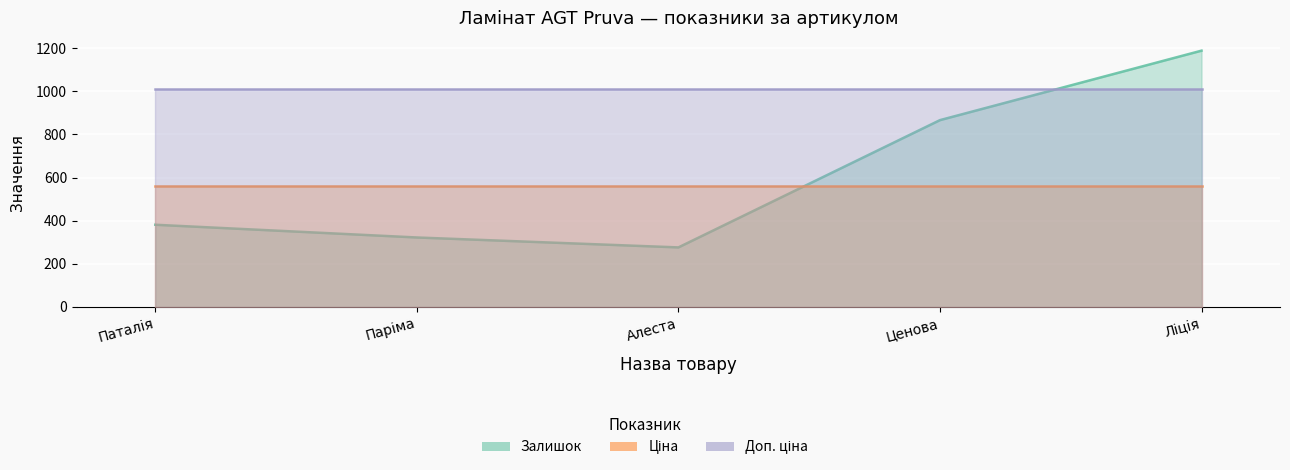

How many data points does each series have?

5